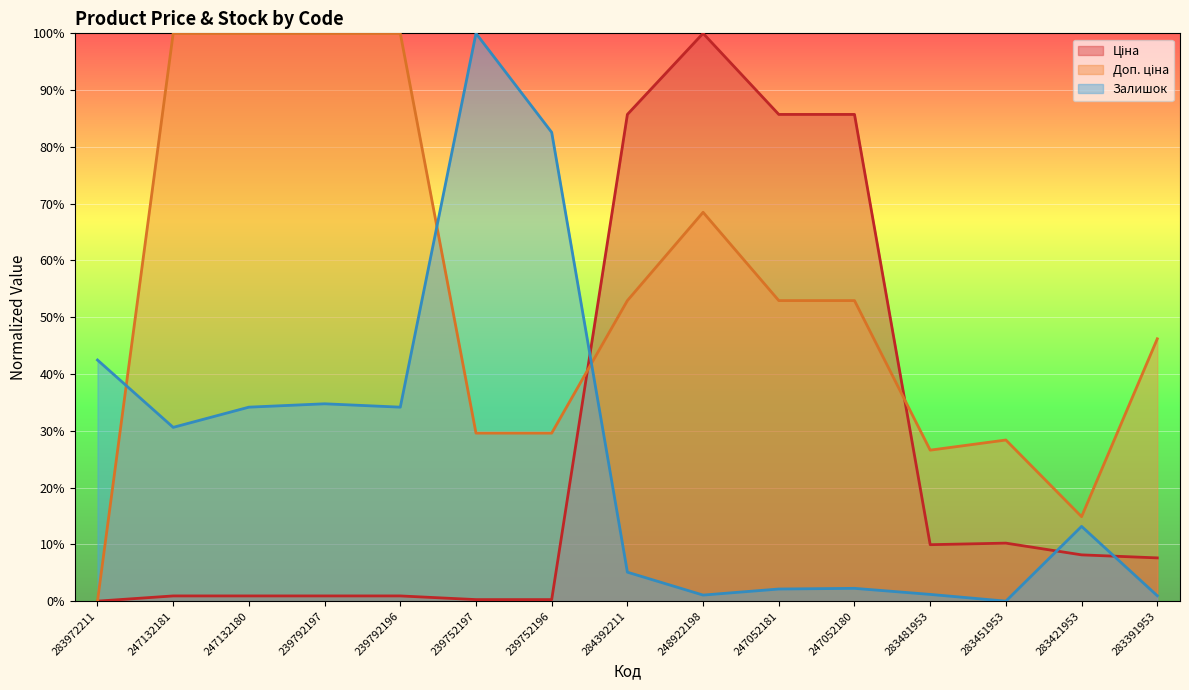

Reading left to right, what are all the values shown in this chart?

Ціна: 0.0	0.9	0.9	0.9	0.9	0.3	0.3	85.7	100.0	85.7	85.7	9.9	10.2	8.2	7.6
Доп. ціна: 0.0	100.0	100.0	100.0	100.0	29.6	29.6	52.9	68.5	52.9	52.9	26.6	28.4	14.9	46.2
Залишок: 42.5	30.6	34.2	34.8	34.2	100.0	82.6	5.1	1.1	2.1	2.3	1.2	0.0	13.2	0.9